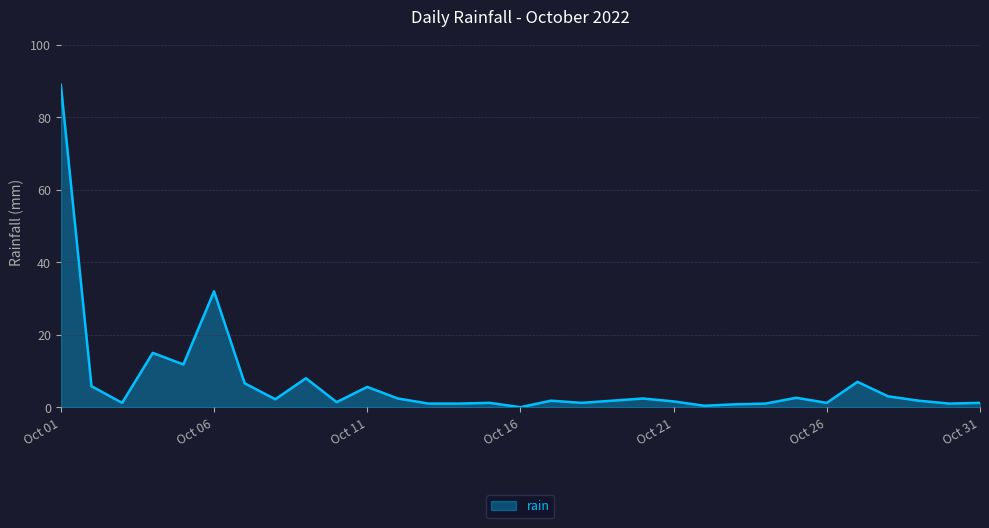

Does the chart display data point markers on the line(s)?

No